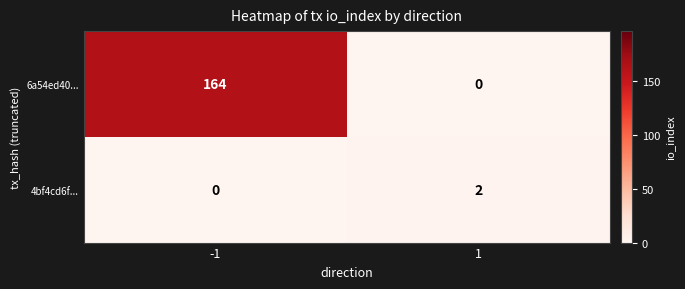

At which category is the sum across all series the highest?

-1